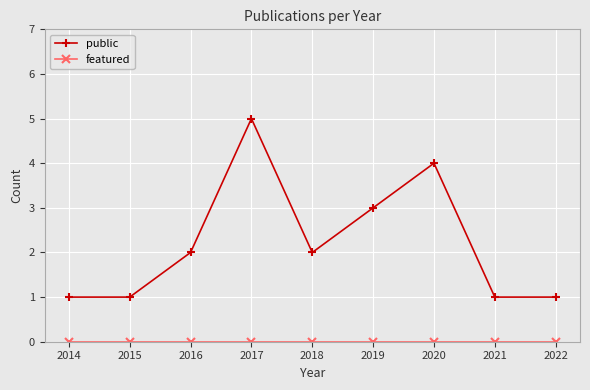

How many interior local peaks does the public series have?

2